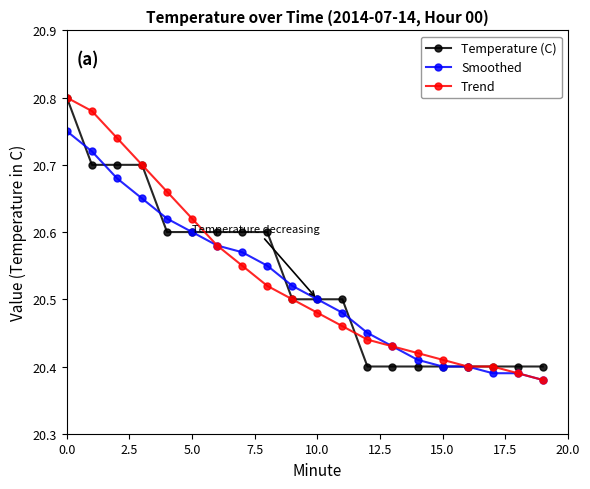

At how many categories does at least one series exceed 20?

20